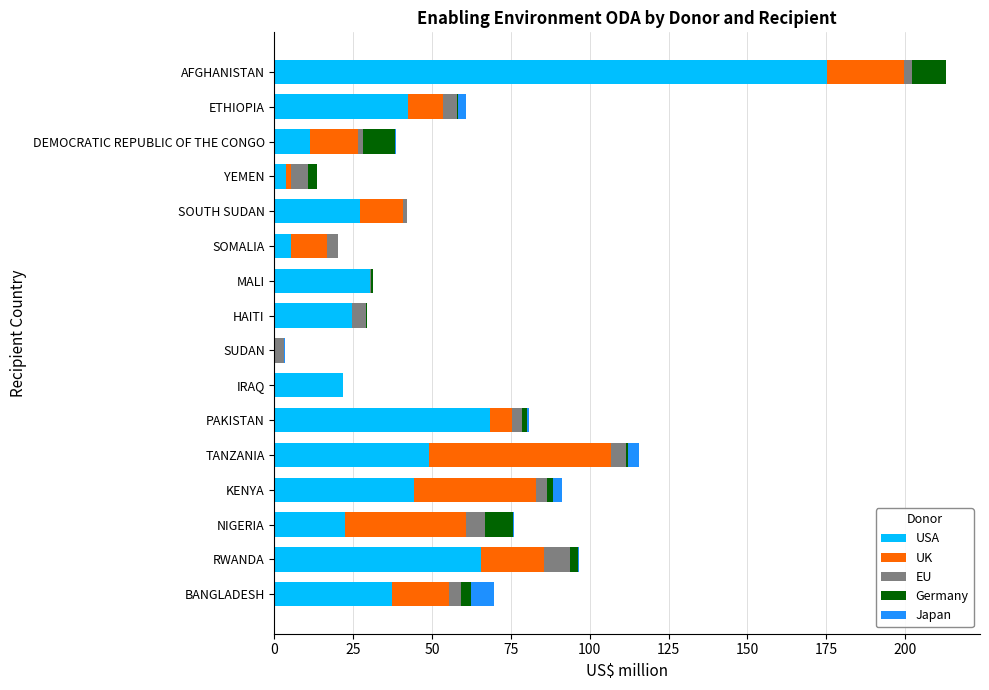

Is it true that USA equals 175.2 at AFGHANISTAN?

True